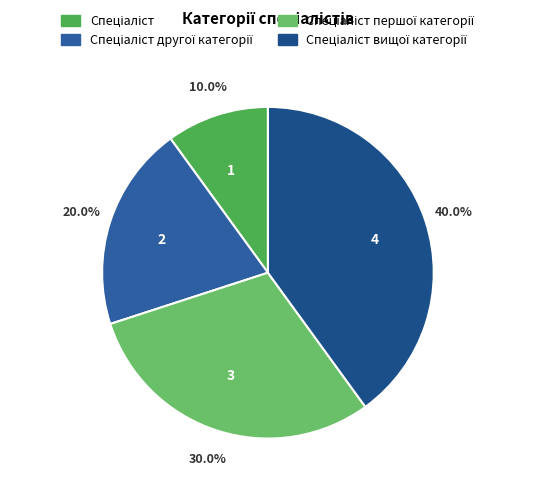

Approximately how many times larger is the value at 3 compared to 2?

1.5